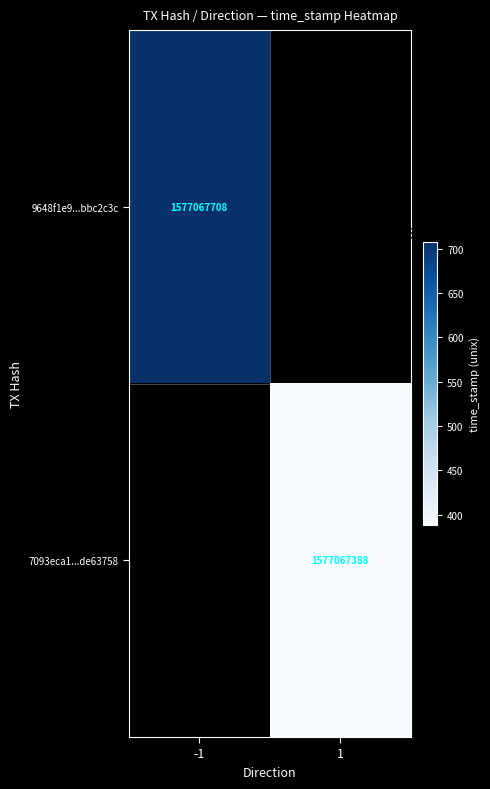

At time_stamp, list the series in order from largest to smallest.

9648f1e985b69eaecbed4d312120fd72bbc2c3c, 7093eca1ba782244e4db2172151a3286de63758